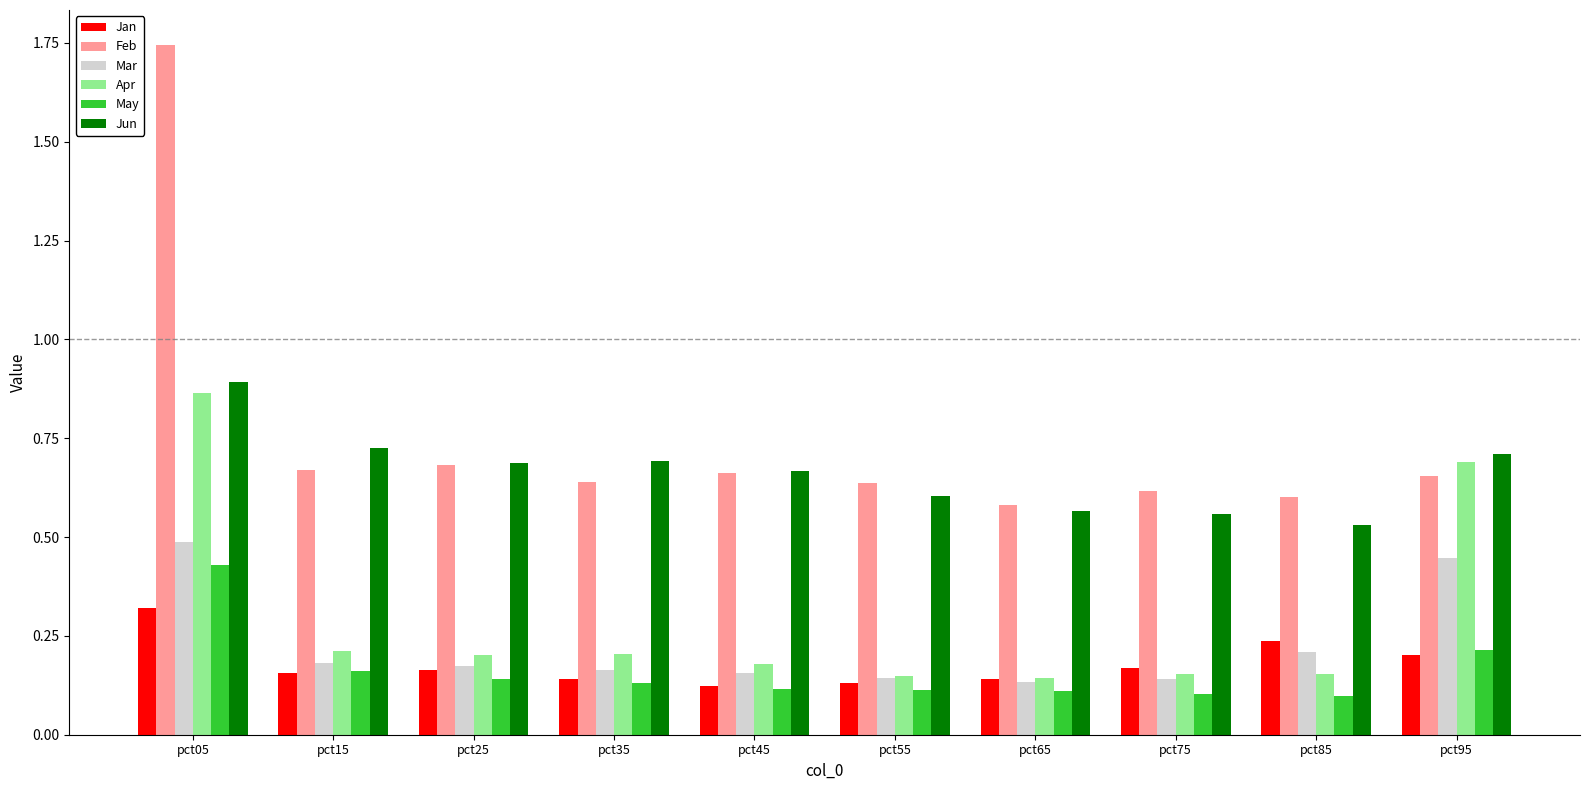

At how many categories does at least one series exceed 1?

1